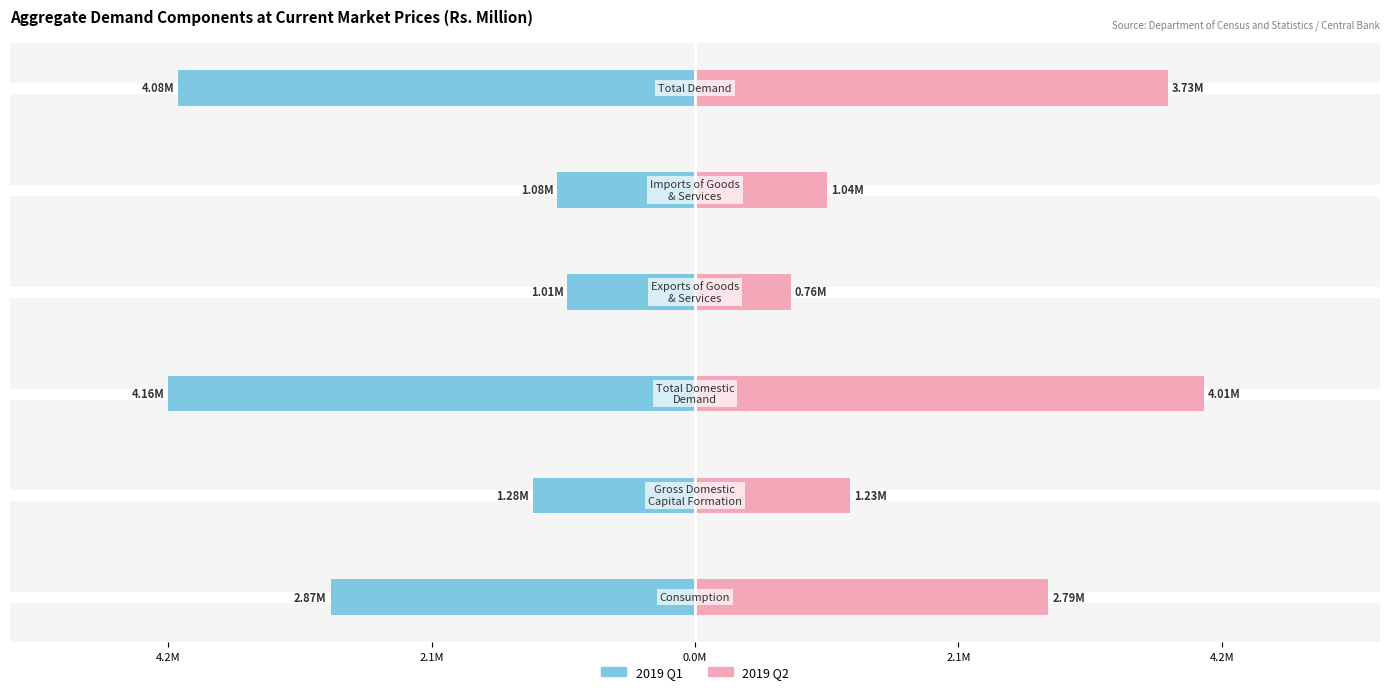

True or false: 2019 Q2 has a value of 1019044.5 at 2.1M.

False